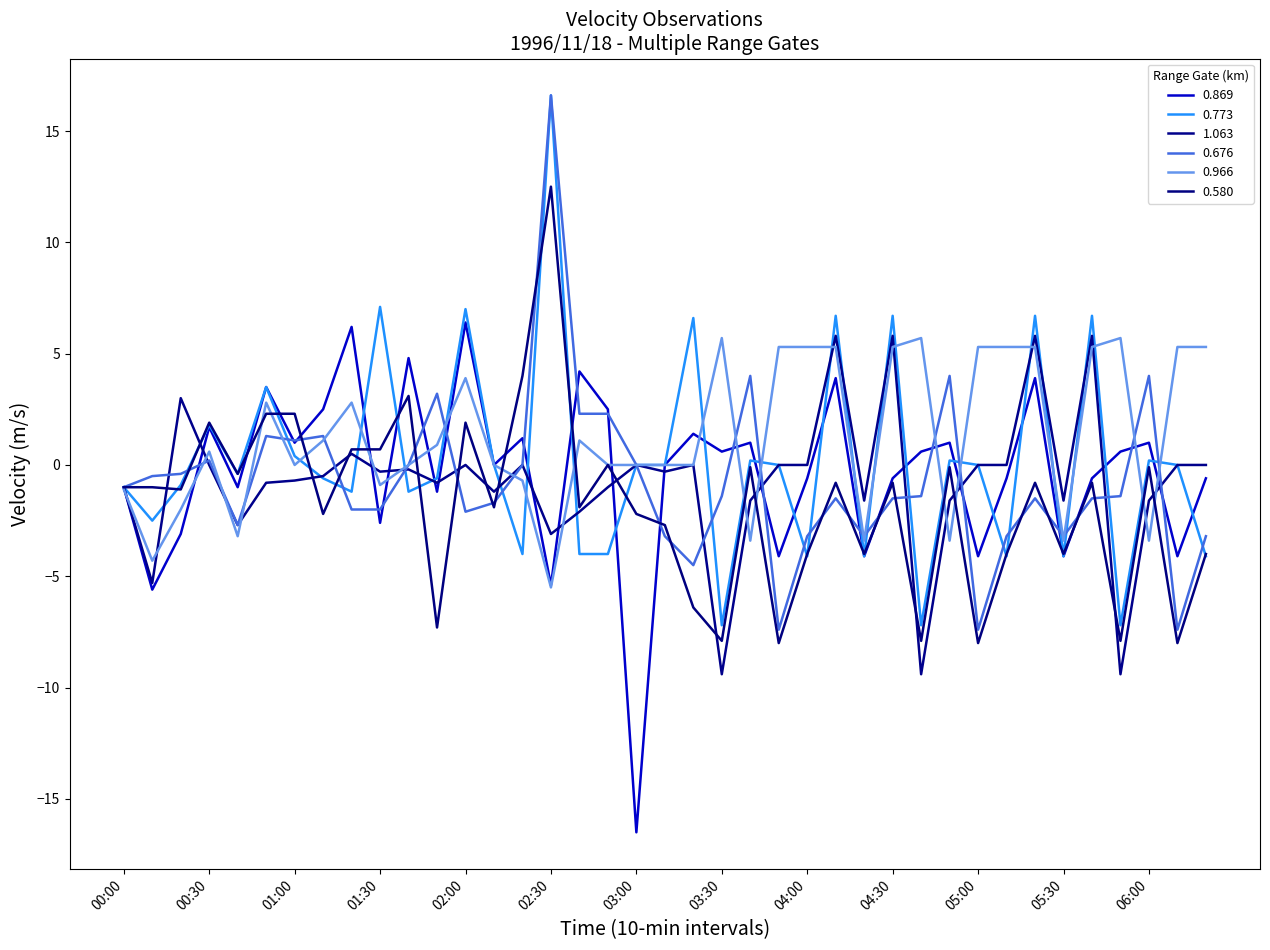

Where is the first local minimum for 1.063?

00:10